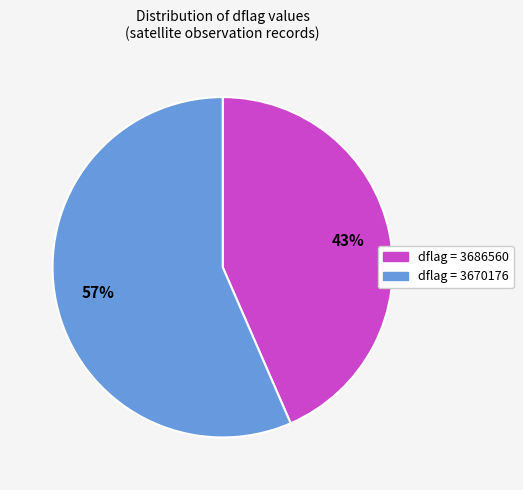

True or false: dflag = 3670176 accounts for 57% of the total.

True